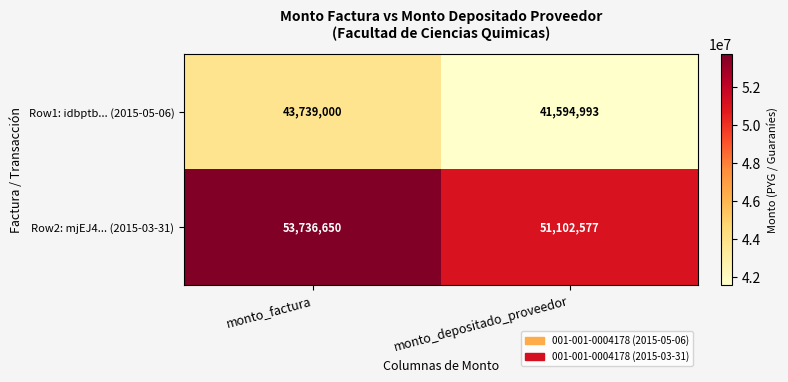

Count the number of data series in this chart.

2